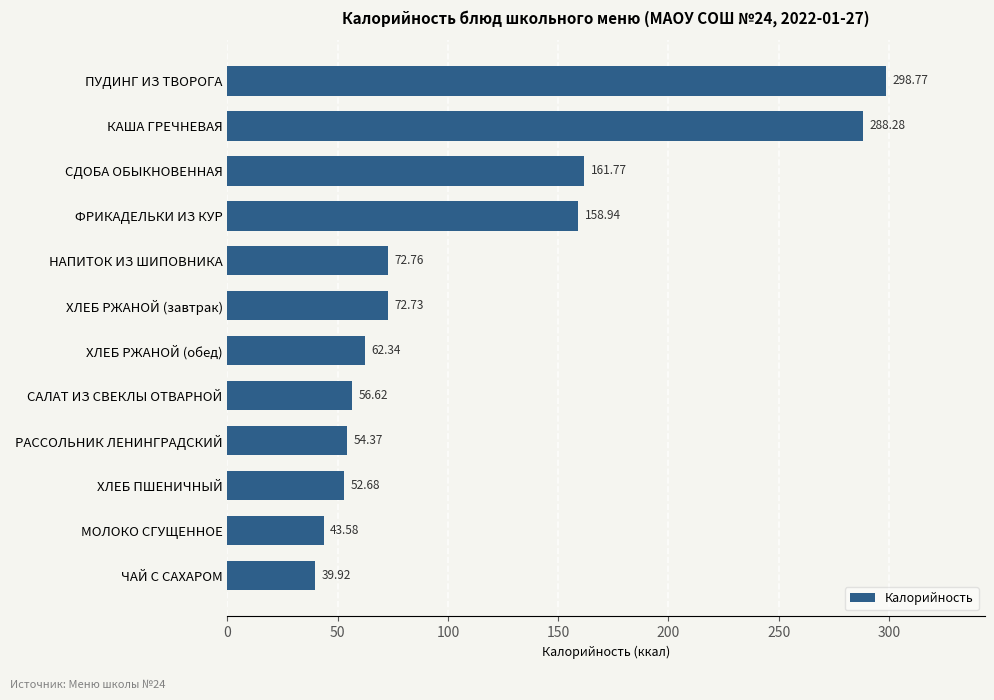

Approximately how many times larger is the value at КАША ГРЕЧНЕВАЯ compared to САЛАТ ИЗ СВЕКЛЫ ОТВАРНОЙ?

5.1